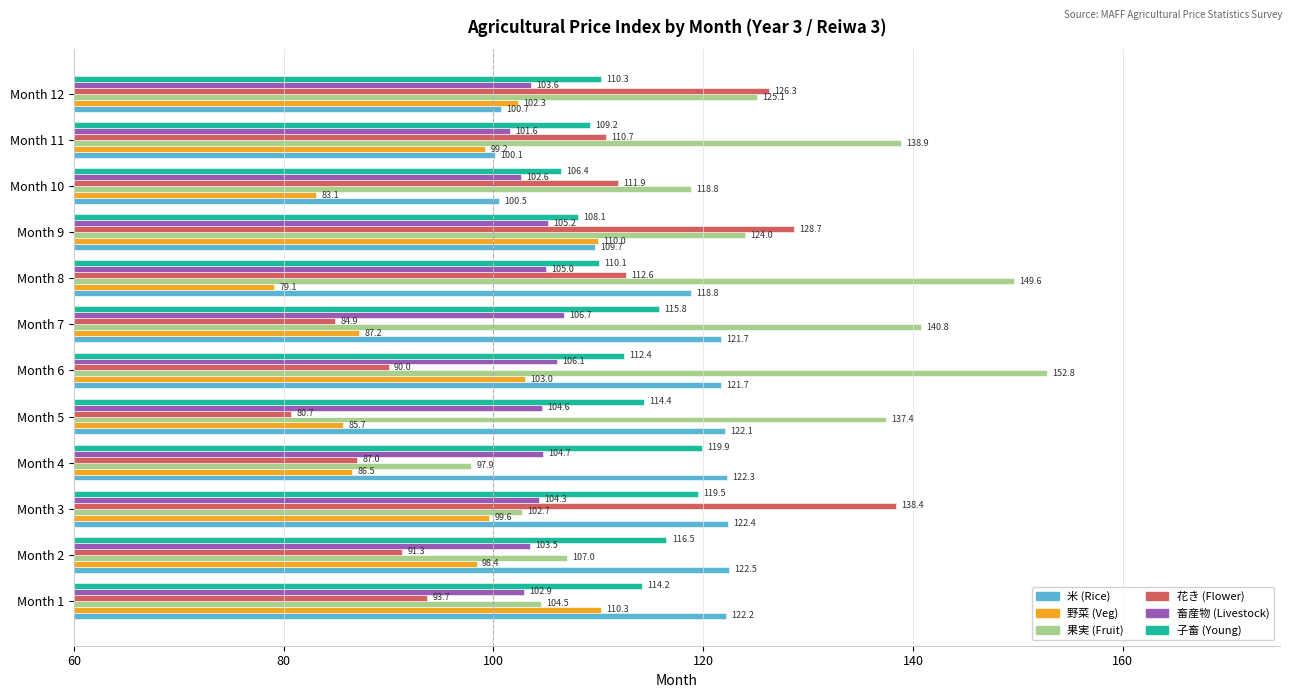

What is the sum of the 野菜 (Veg) values at Month 3 and Month 10?

182.7